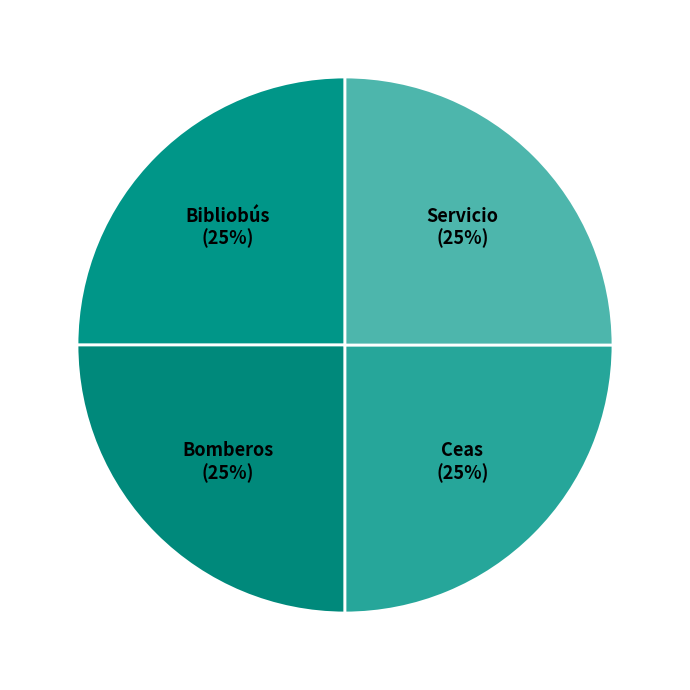

To the nearest percent, what is the average slice percentage?

25%